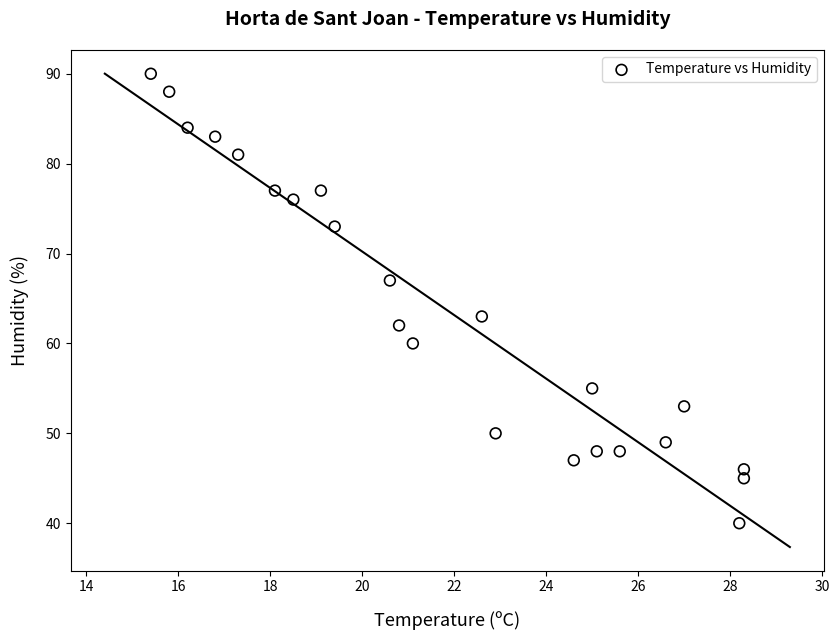

What is the range of Y values (max minus min)?

50